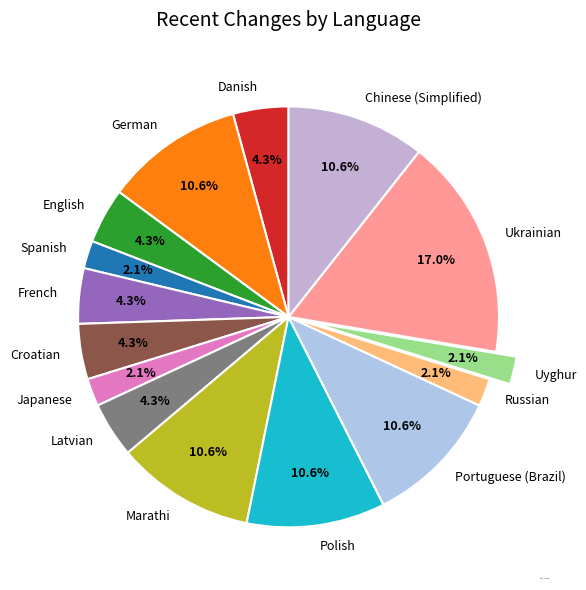

Approximately how many times larger is the value at Latvian compared to Japanese?

2.0